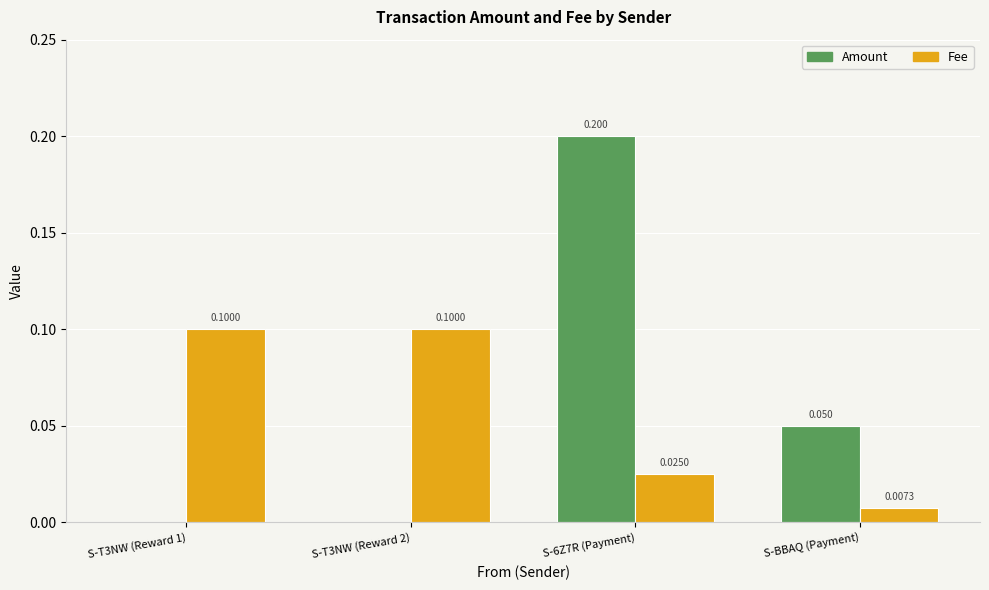

Which series changed the most between S-T3NW (Reward 2) and S-6Z7R (Payment)?

Amount